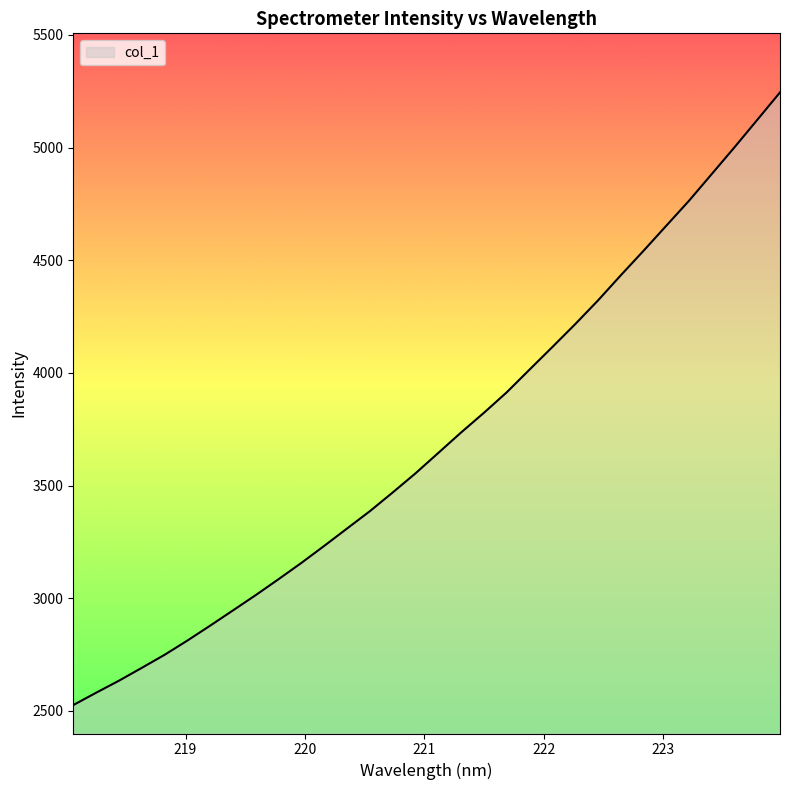

What is the smallest value displayed?

2525.5